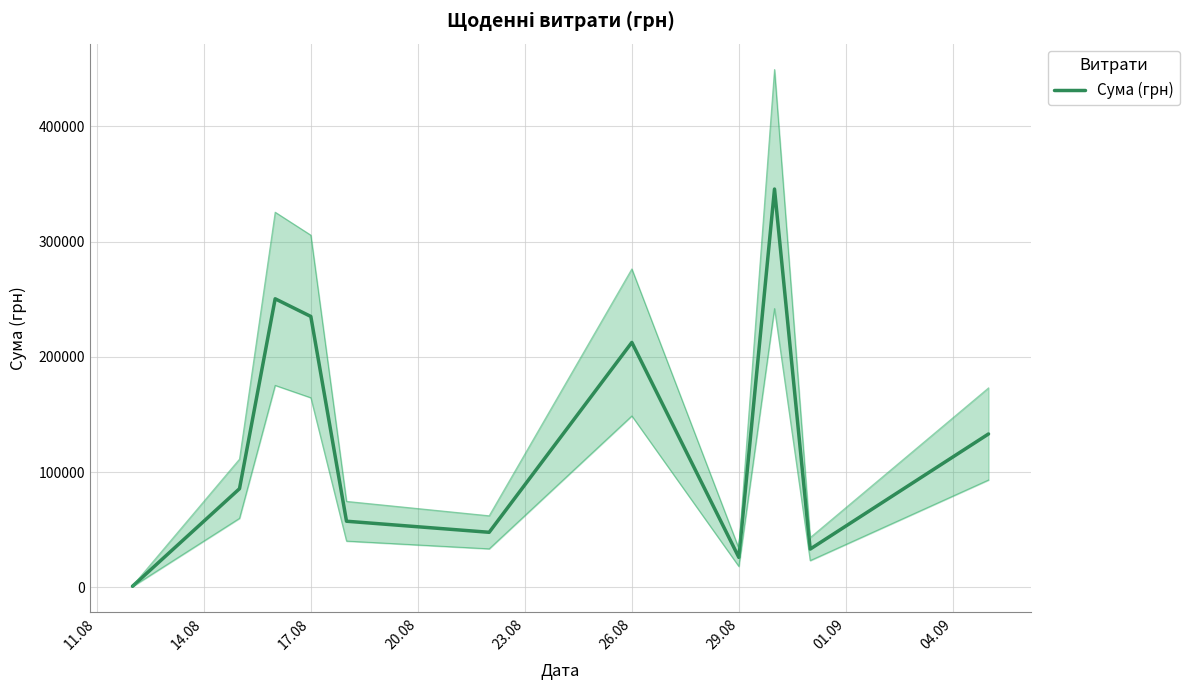

At which label does the data first exceed 85650?

17.08